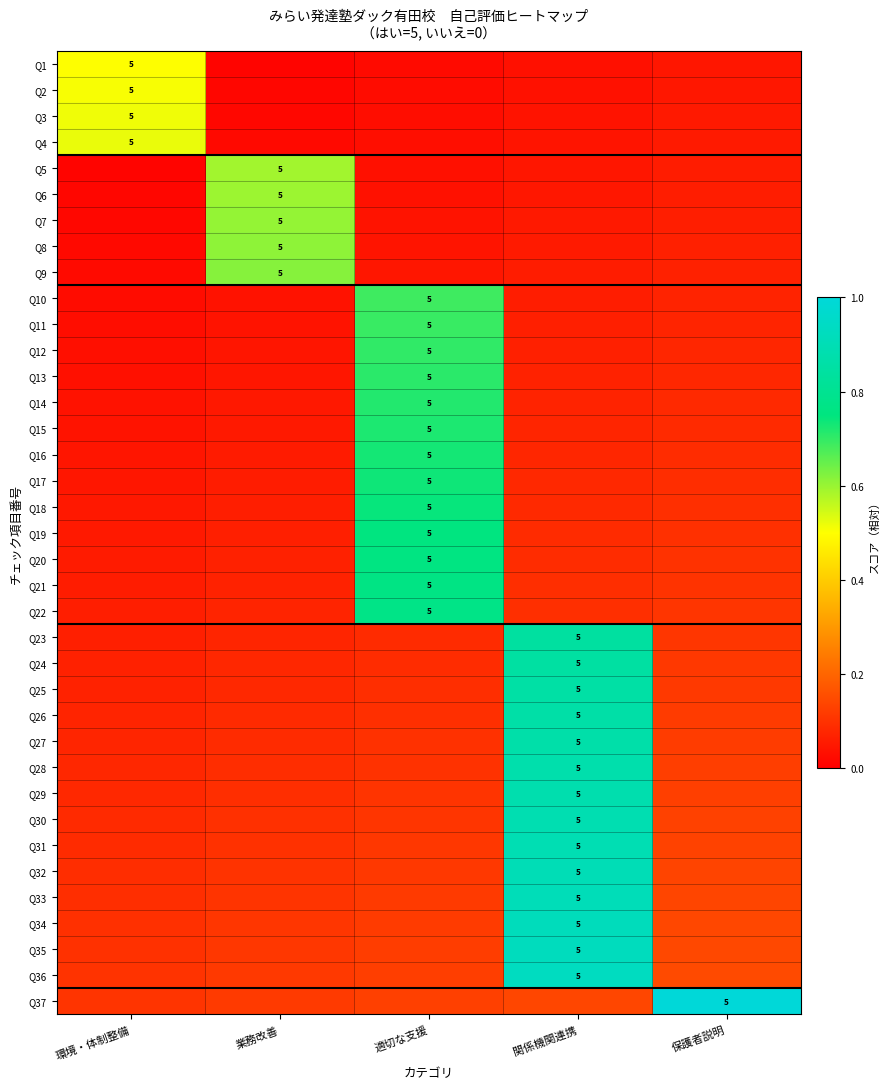

Between 環境・体制整備 and 保護者説明, which series saw the biggest shift?

Q37